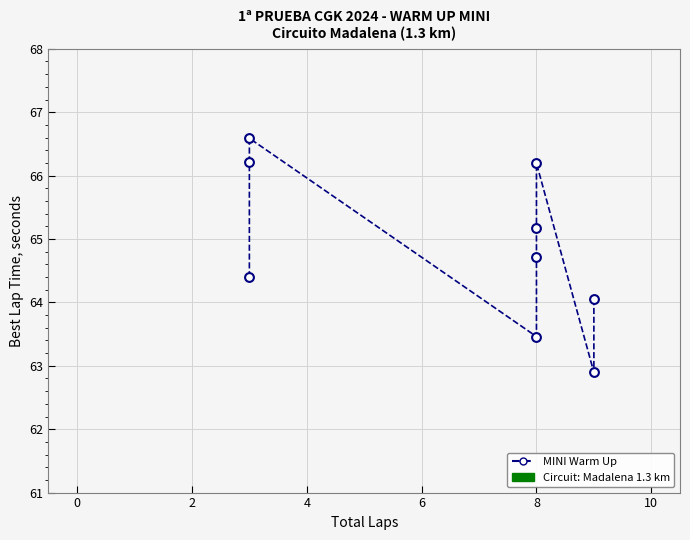

What is the average X value?

6.6